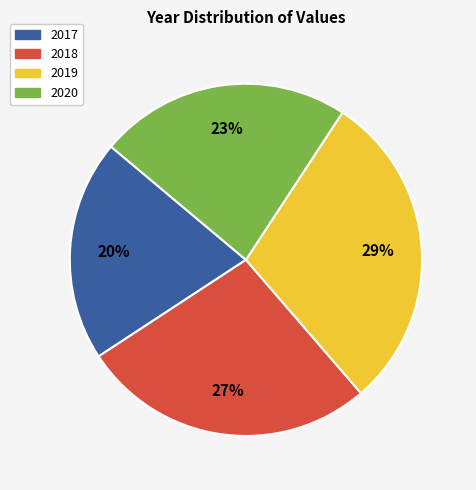

The 2020 slice represents 15% of the pie. True or false?

False